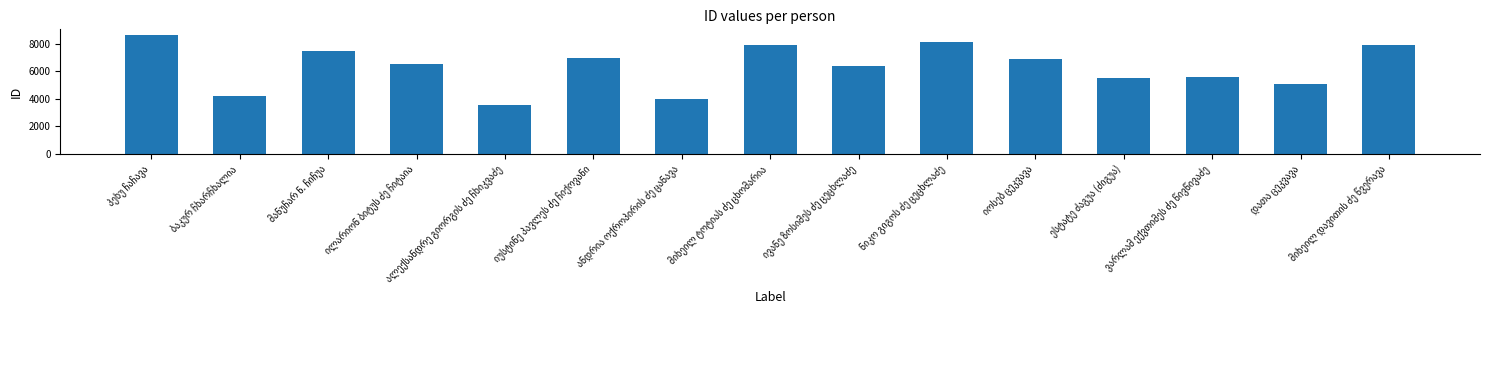

What is the value of the 6th bar from the left?

6970